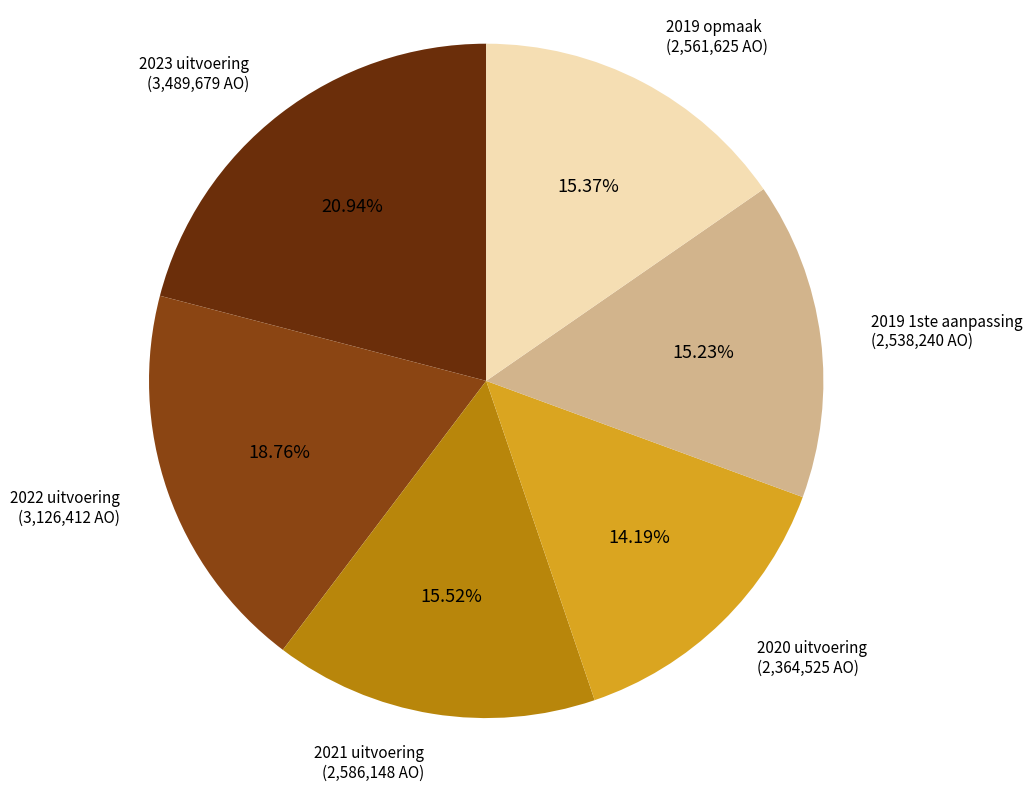

Is there any slice that represents more than half of the pie?

No